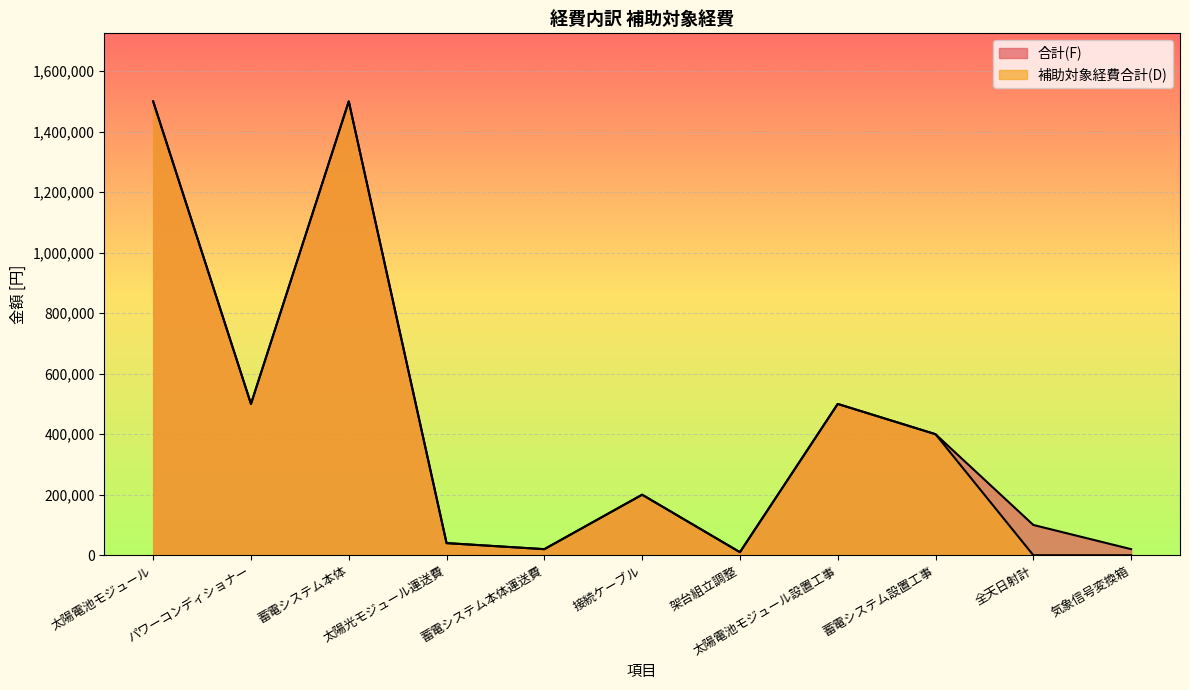

At 気象信号変換箱, list the series in order from largest to smallest.

合計(F), 補助対象経費合計(D)